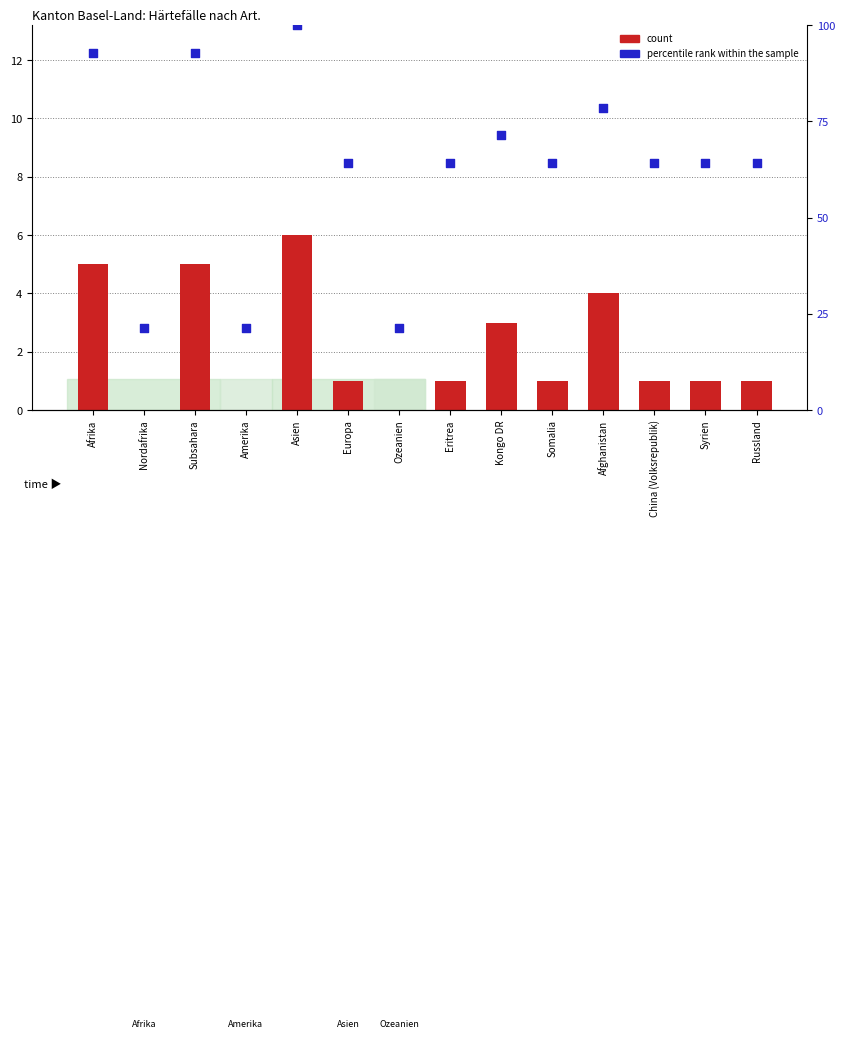

Which series contains the highest Y value?

percentile rank within the sample